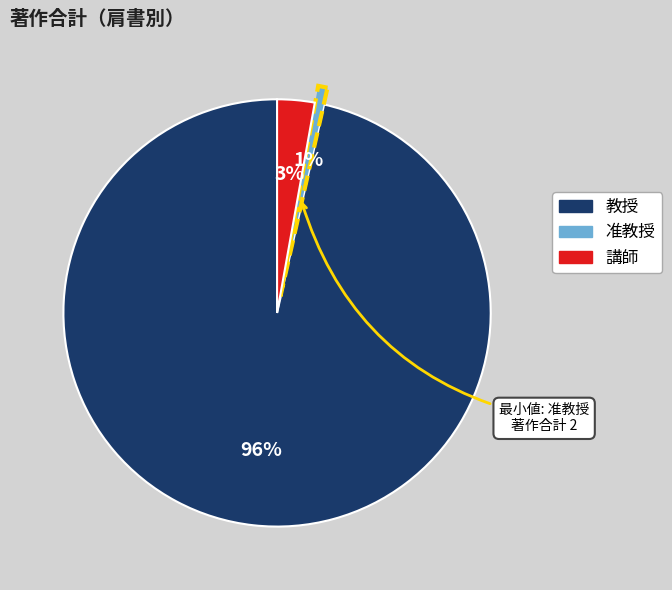

The 講師 slice represents 3% of the pie. True or false?

True